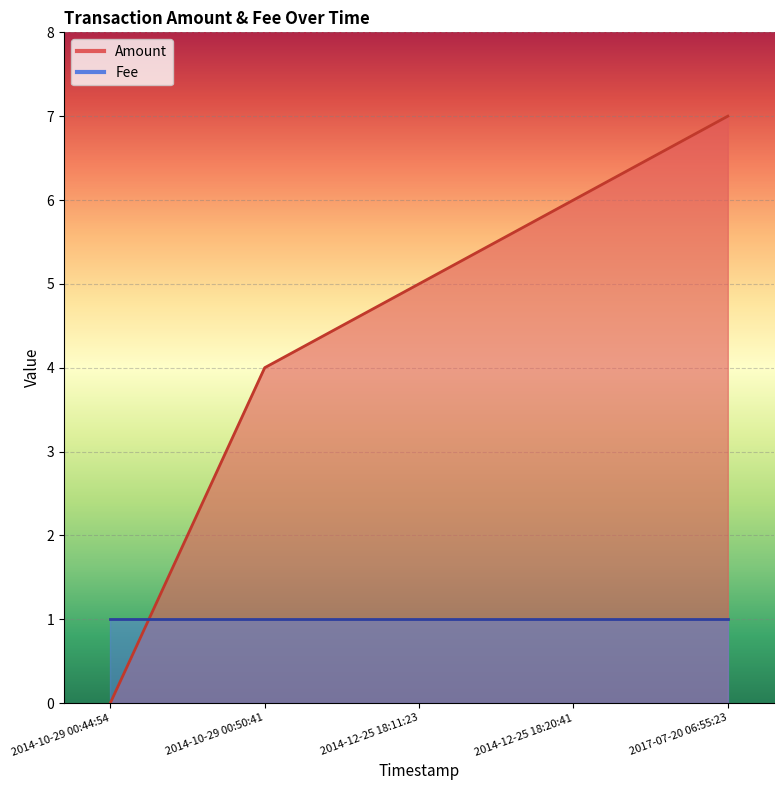

At which label is the value closest to 3?

2014-10-29 00:50:41